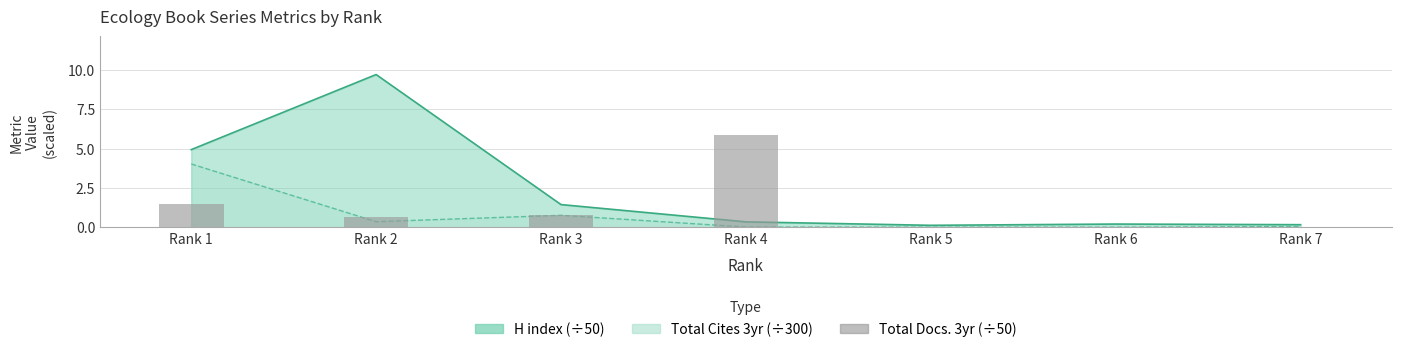

True or false: the data shows 0.4 at Rank 3.

False